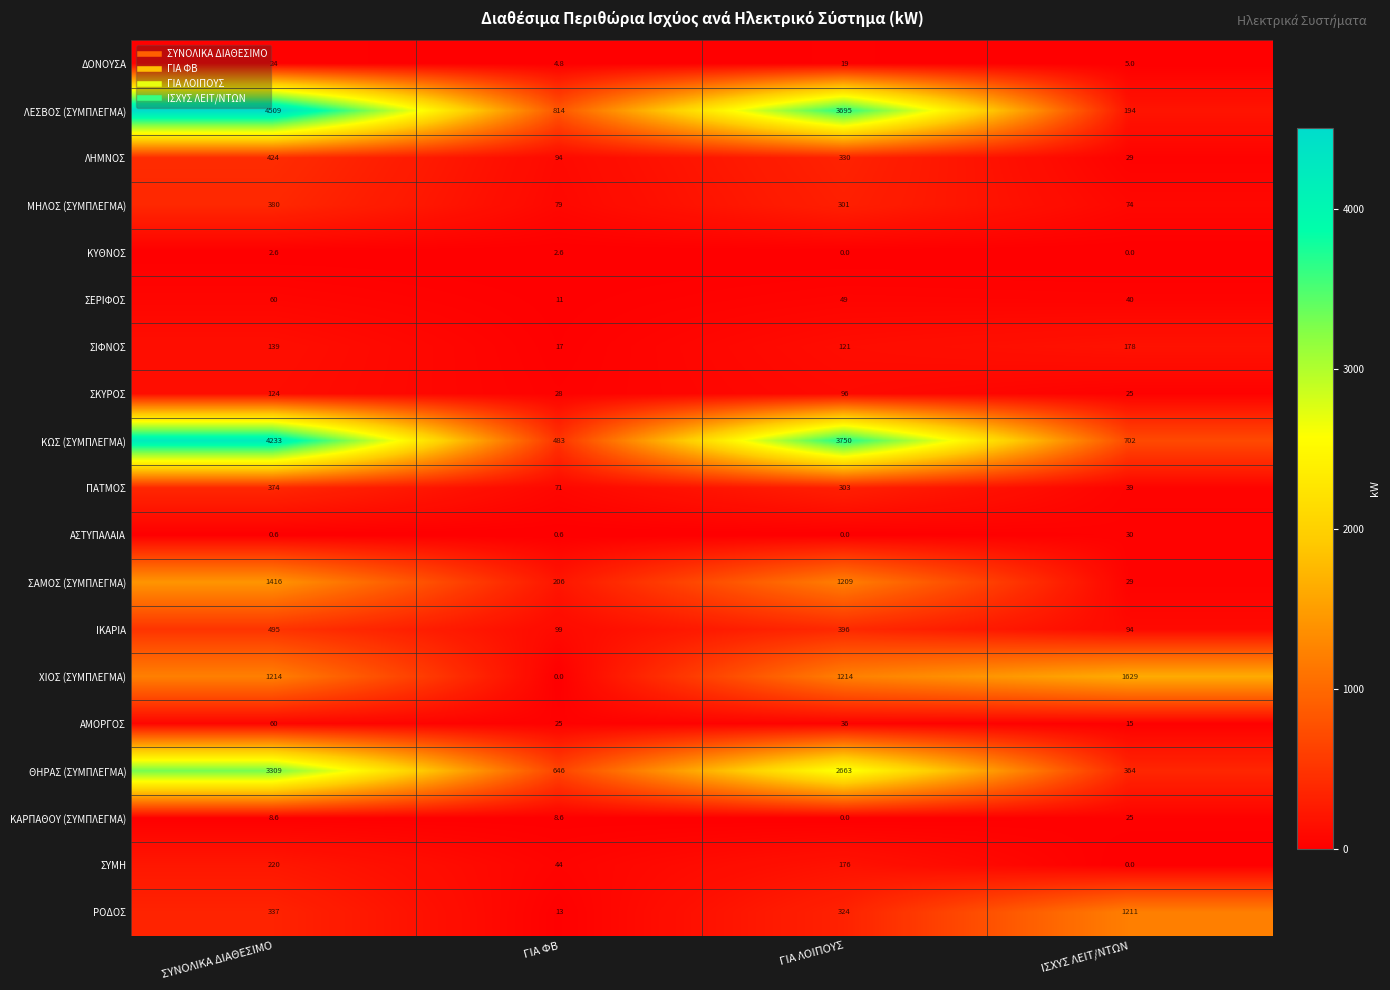

Between ΓΙΑ ΦΒ and ΙΣΧΥΣ ΛΕΙΤ/ΝΤΩΝ, which series saw the biggest shift?

ΧΙΟΣ (ΣΥΜΠΛΕΓΜΑ)